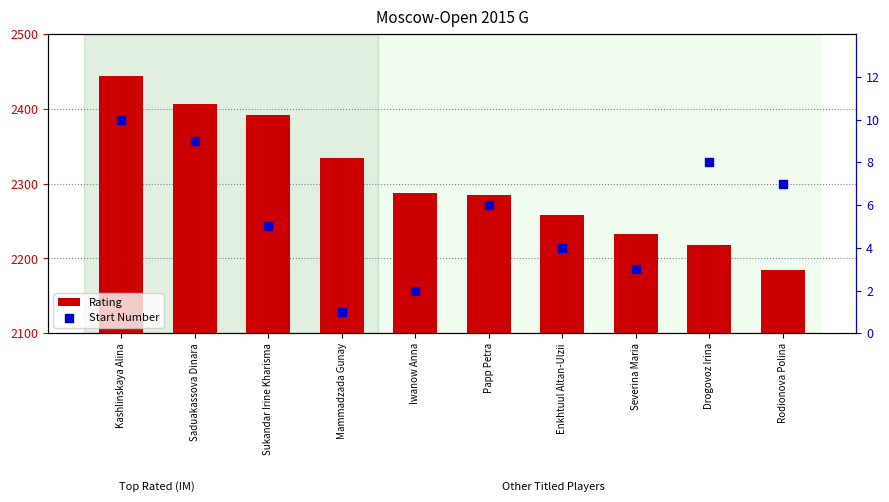

Is the value of Rating at Papp Petra greater than the value of Start Number at Drogovoz Irina?

Yes